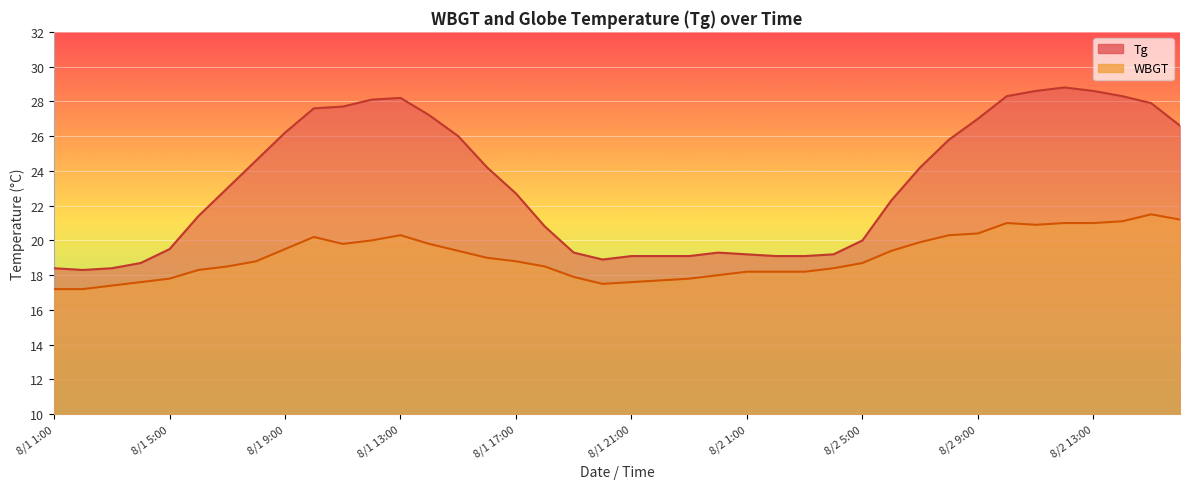

Which series changed the most between 8/1 7:00 and 8/1 17:00?

Tg